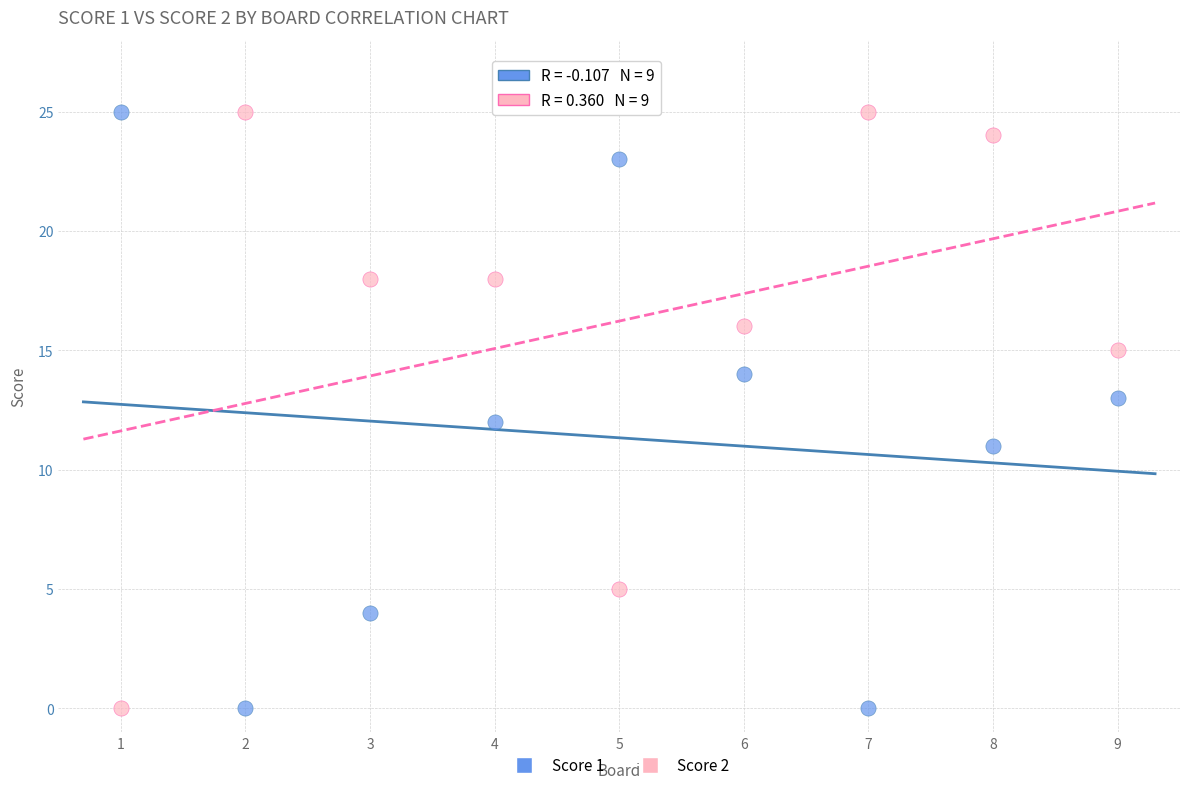

What is the X range (max minus min) for the scatter plot?

8